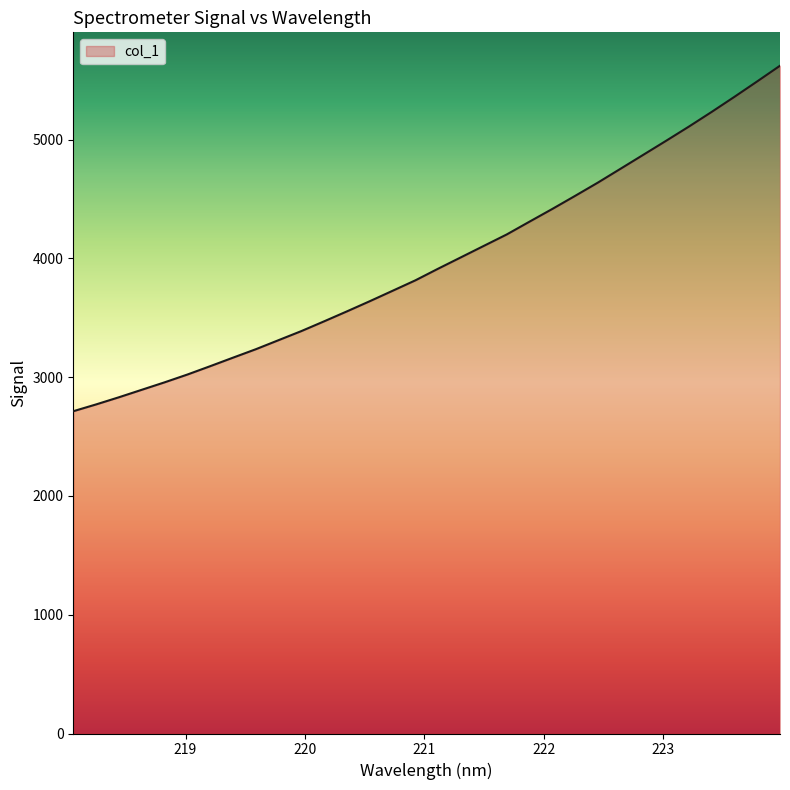

What is the smallest value displayed?

2713.1